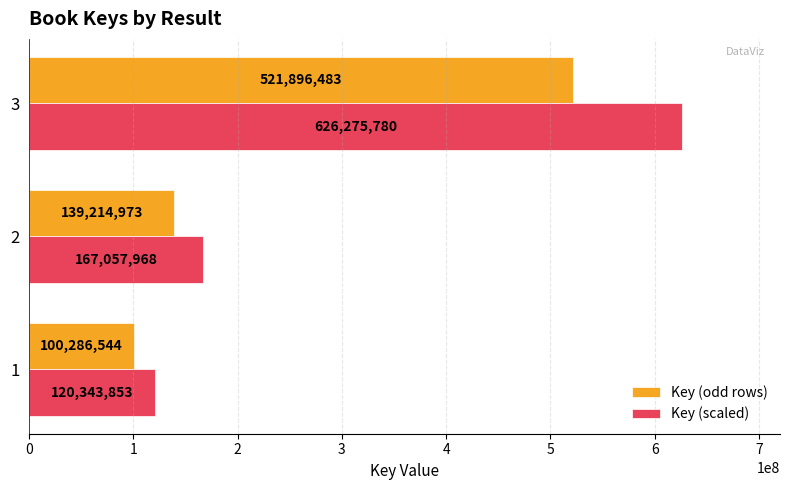

What is the sum of the Key (odd rows) values at 2 and 3?

661111456.0